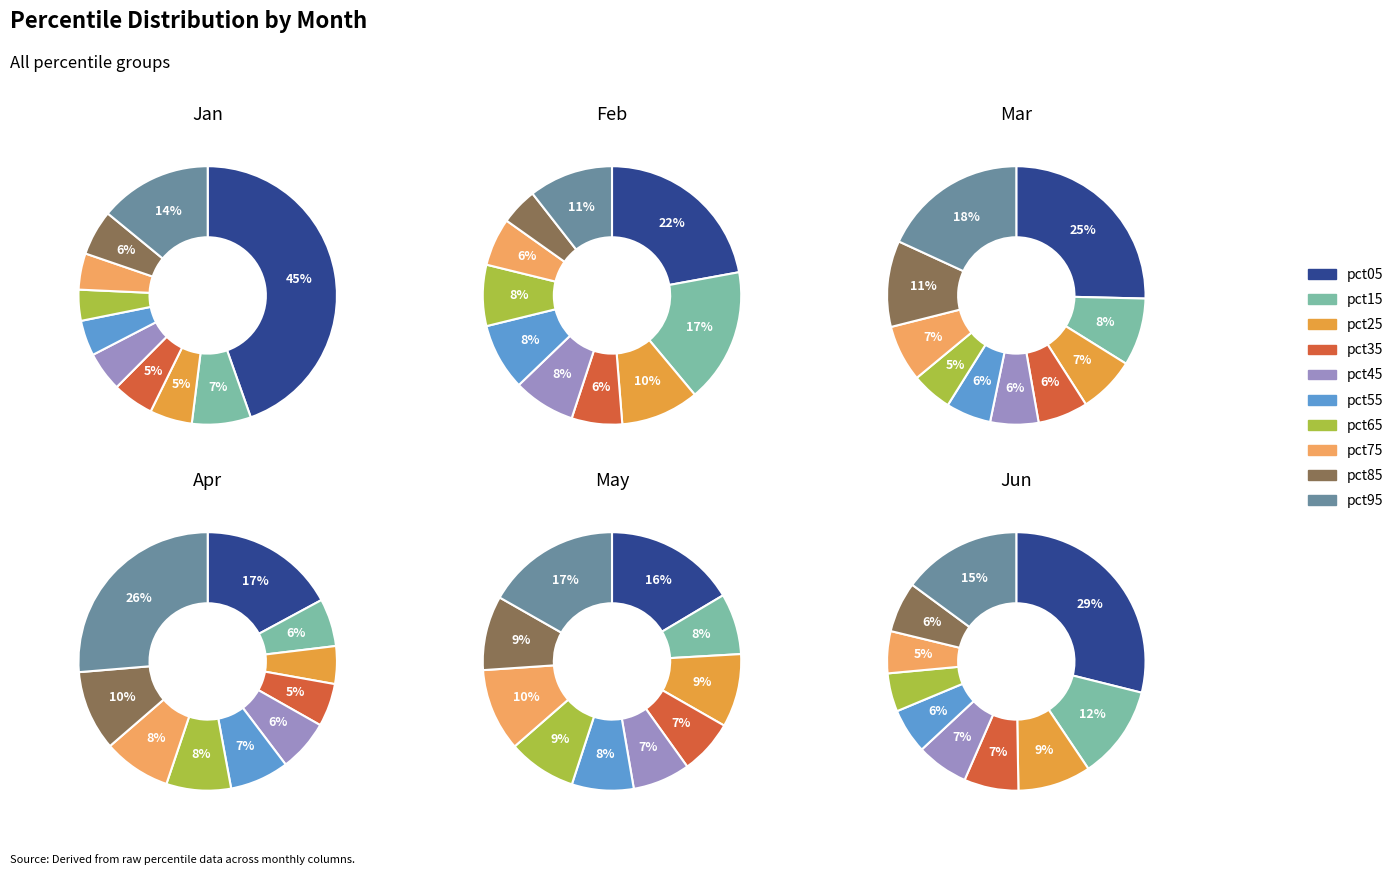

The pct55 slice represents 6% of the pie. True or false?

True